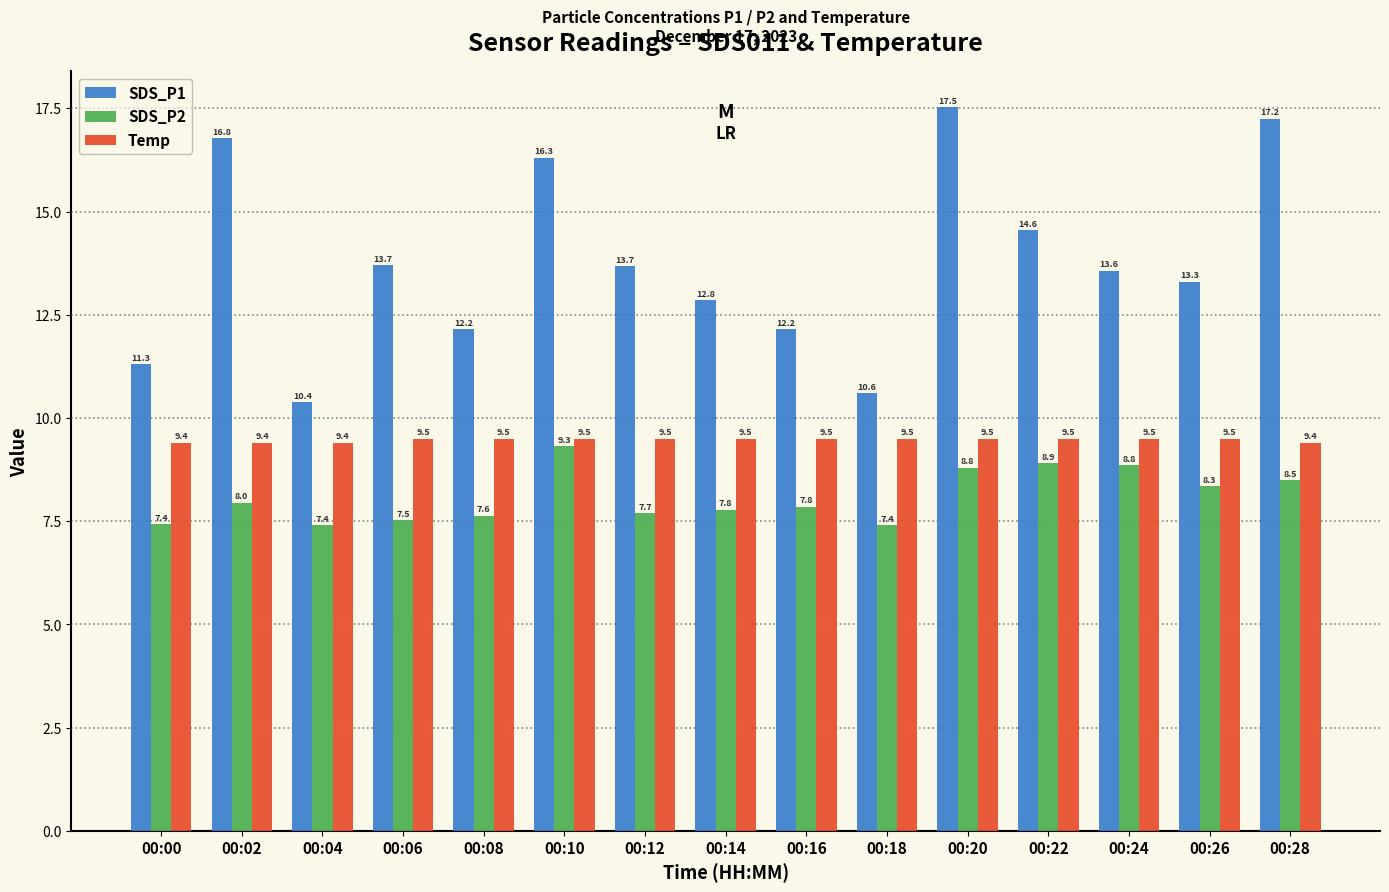

What is the total value across all series at 00:06?

30.7